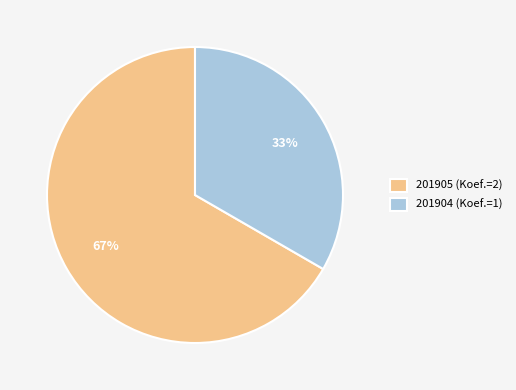

Is the sum of 201904 and 201905 greater than half?

Yes